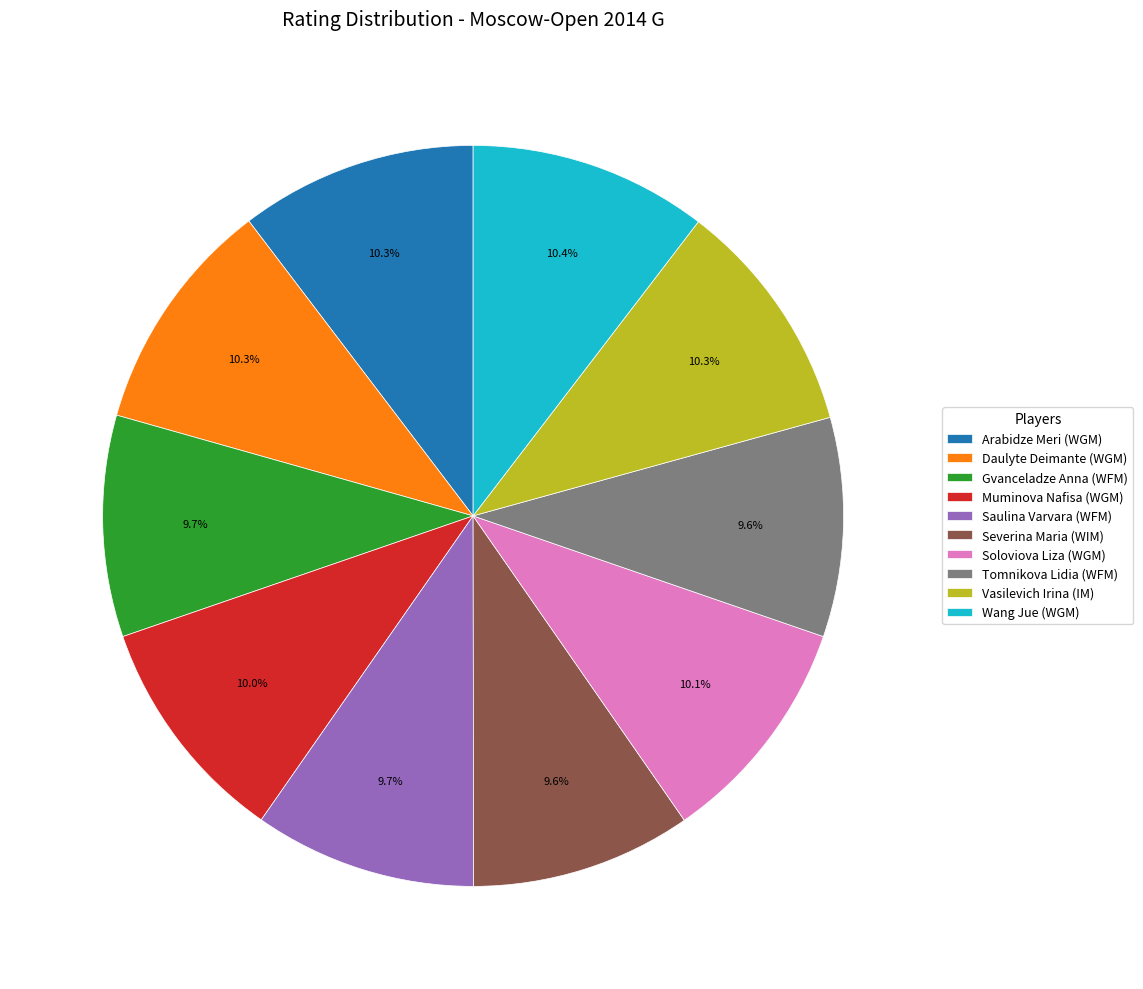

What percentage do Muminova Nafisa (WGM) and Daulyte Deimante (WGM) together represent?

20.3%